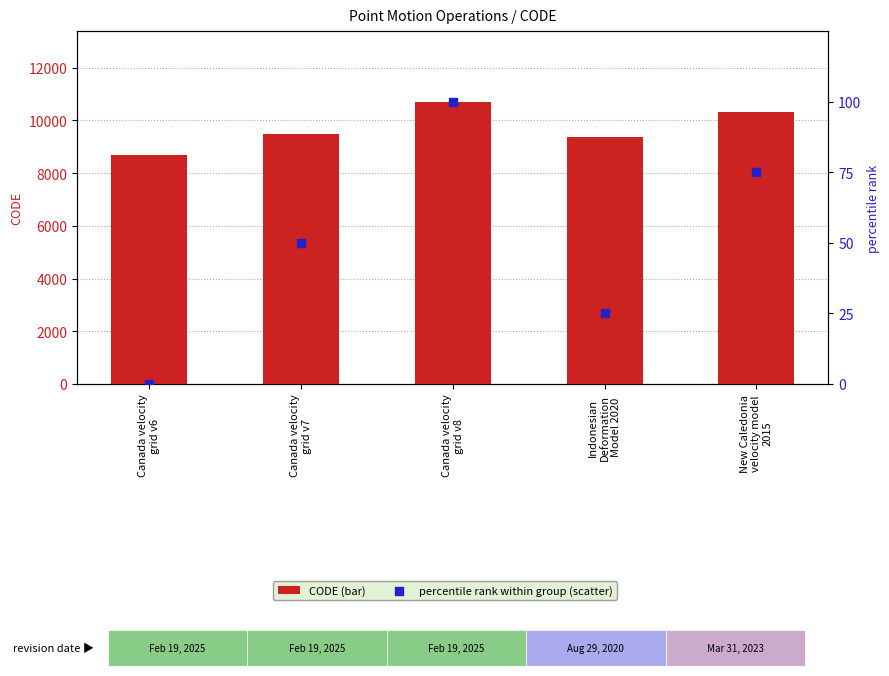

Which series contains the highest Y value?

CODE